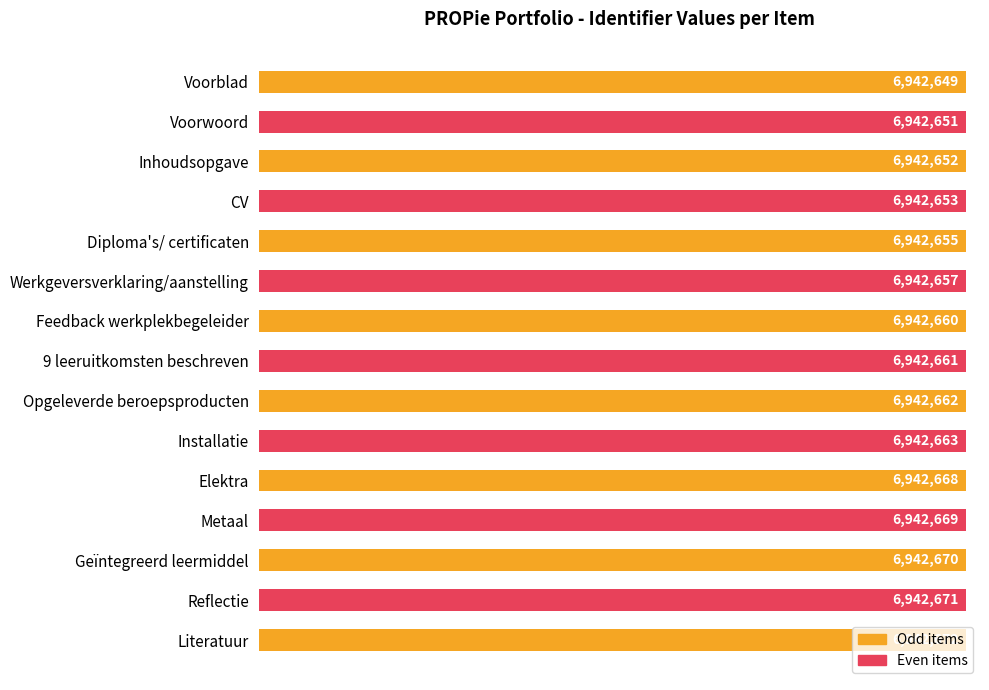

How many data points are less than 6942661?

7